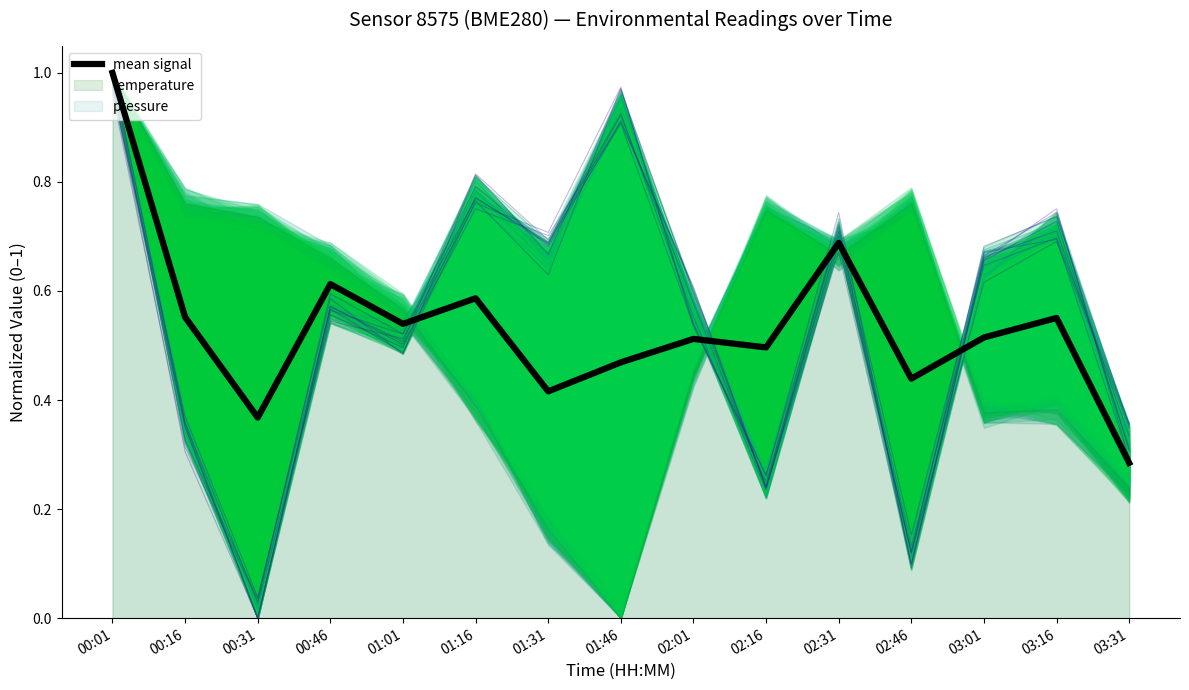

The value at 01:46 is 0.5. True or false?

True